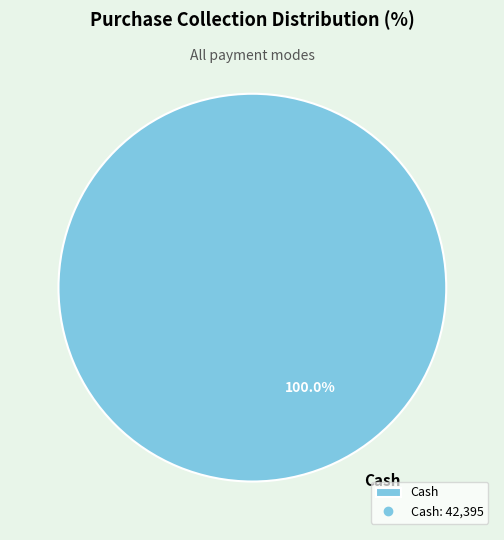

What is the majority slice?

Cash